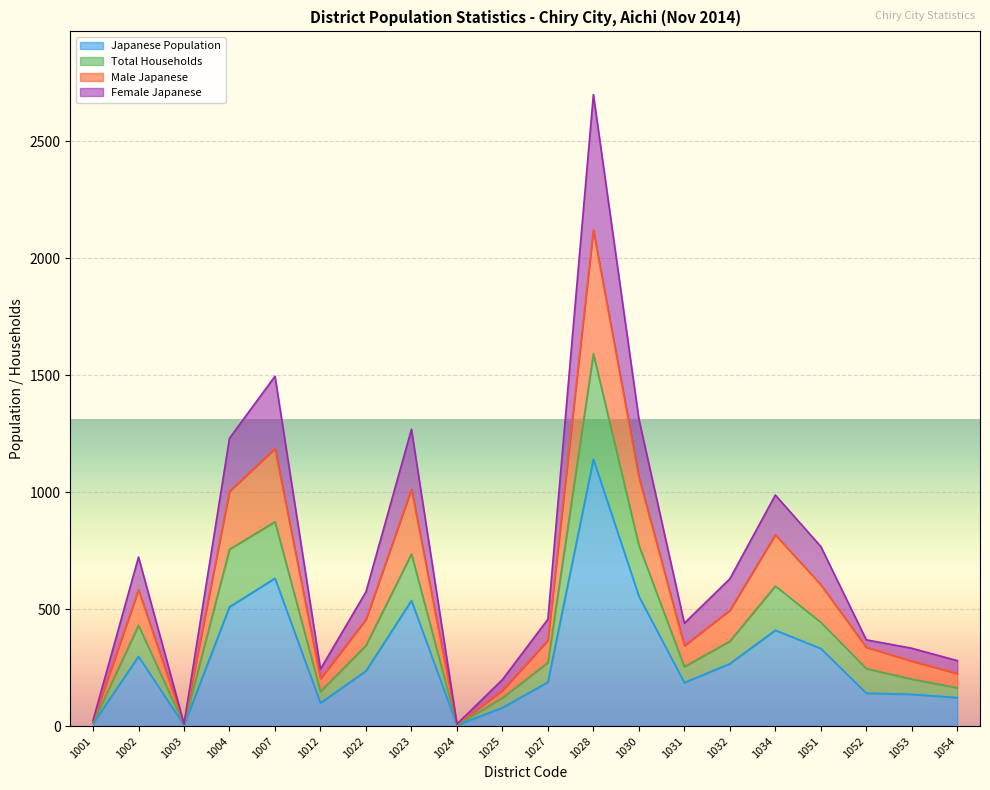

What is the value of the Male Japanese point at the 1st from the left?

20